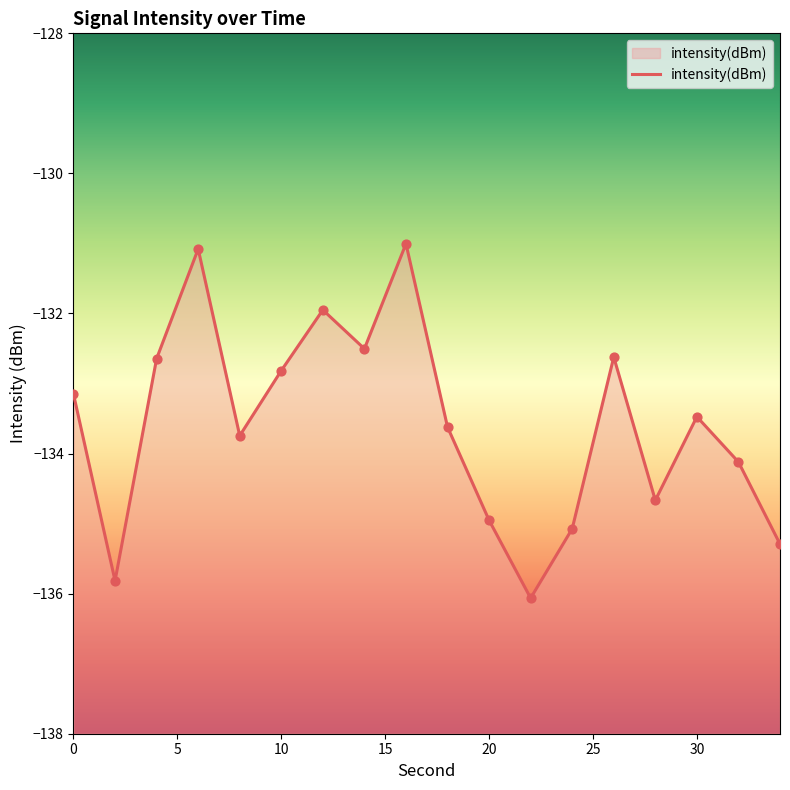

Between 25 and 35, which is larger?

35